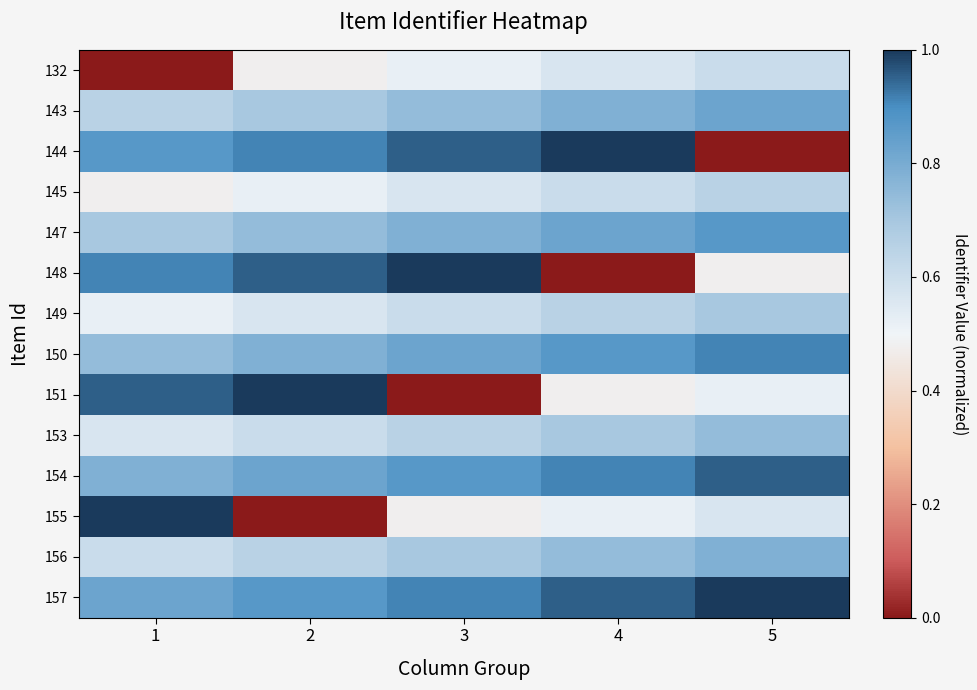

How many series are shown in this chart?

14